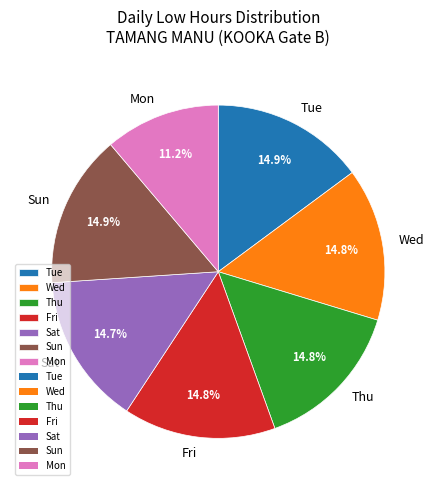

What is the ratio of the value at Sat to the value at Thu?

1.0